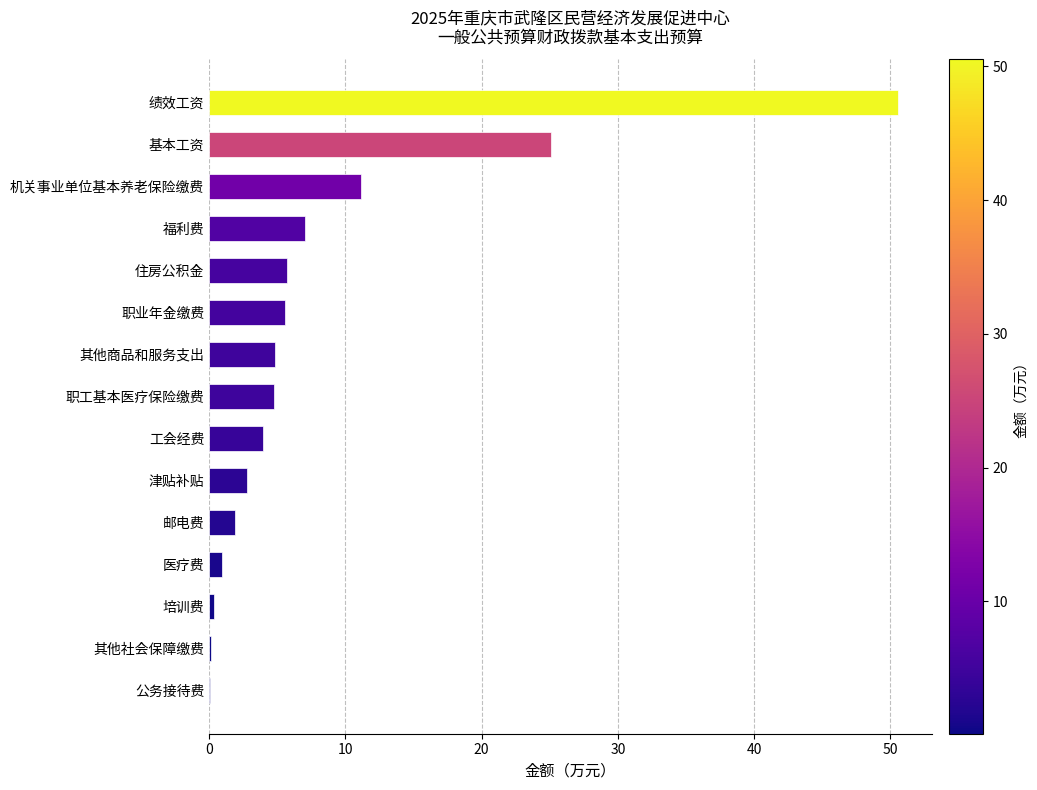

Count the number of data series in this chart.

1